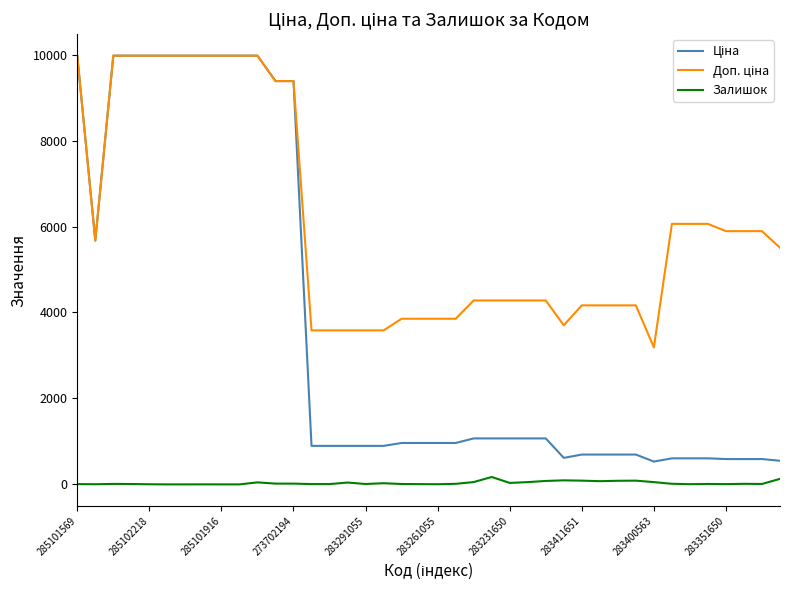

What is the greatest value displayed?

9975.0